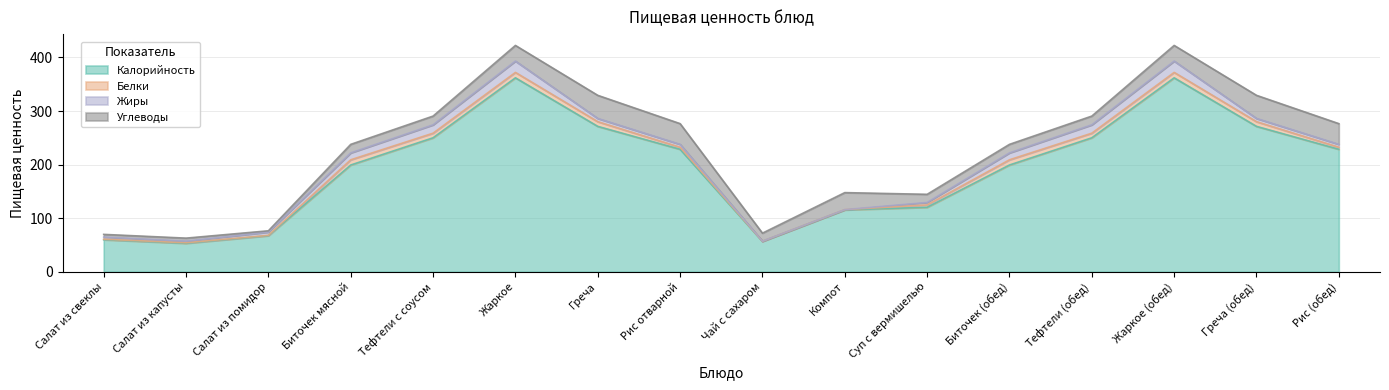

Reading left to right, list all the values displayed in this chart.

Калорийность: Салат из свеклы=59.9	Салат из капусты=53.2	Салат из помидор=67.4	Биточек мясной=199.3	Тефтели с соусом=250.1	Жаркое=362.1	Греча=271.4	Рис отварной=228.7	Чай с сахаром=56.9	Компот=115.6	Суп с вермишелью=120.4	Биточек (обед)=199.3	Тефтели (обед)=250.1	Жаркое (обед)=362.1	Греча (обед)=271.4	Рис (обед)=228.7
Белки: Салат из свеклы=0.9	Салат из капусты=0.9	Салат из помидор=0.6	Биточек мясной=9.7	Тефтели с соусом=8.6	Жаркое=10.1	Греча=8.8	Рис отварной=3.8	Чай с сахаром=0.2	Компот=0.4	Суп с вермишелью=4.4	Биточек (обед)=9.7	Тефтели (обед)=8.6	Жаркое (обед)=10.1	Греча (обед)=8.8	Рис (обед)=3.8
Жиры: Салат из свеклы=4.0	Салат из капусты=3.0	Салат из помидор=6.1	Биточек мясной=12.9	Тефтели с соусом=15.6	Жаркое=21.1	Греча=6.1	Рис отварной=5.4	Чай с сахаром=0.1	Компот=0.0	Суп с вермишелью=4.6	Биточек (обед)=12.9	Тефтели (обед)=15.6	Жаркое (обед)=21.1	Греча (обед)=6.1	Рис (обед)=5.4
Углеводы: Салат из свеклы=5.0	Салат из капусты=5.6	Салат из помидор=2.4	Биточек мясной=15.9	Тефтели с соусом=16.3	Жаркое=29.2	Греча=43.1	Рис отварной=38.6	Чай с сахаром=15.0	Компот=31.8	Суп с вермишелью=15.1	Биточек (обед)=15.9	Тефтели (обед)=16.3	Жаркое (обед)=29.2	Греча (обед)=43.1	Рис (обед)=38.6